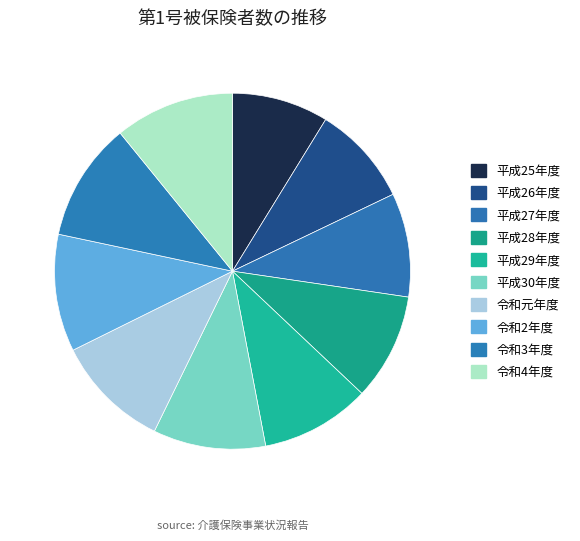

What is the ratio of the value at 平成26年度 to the value at 平成25年度?

1.0